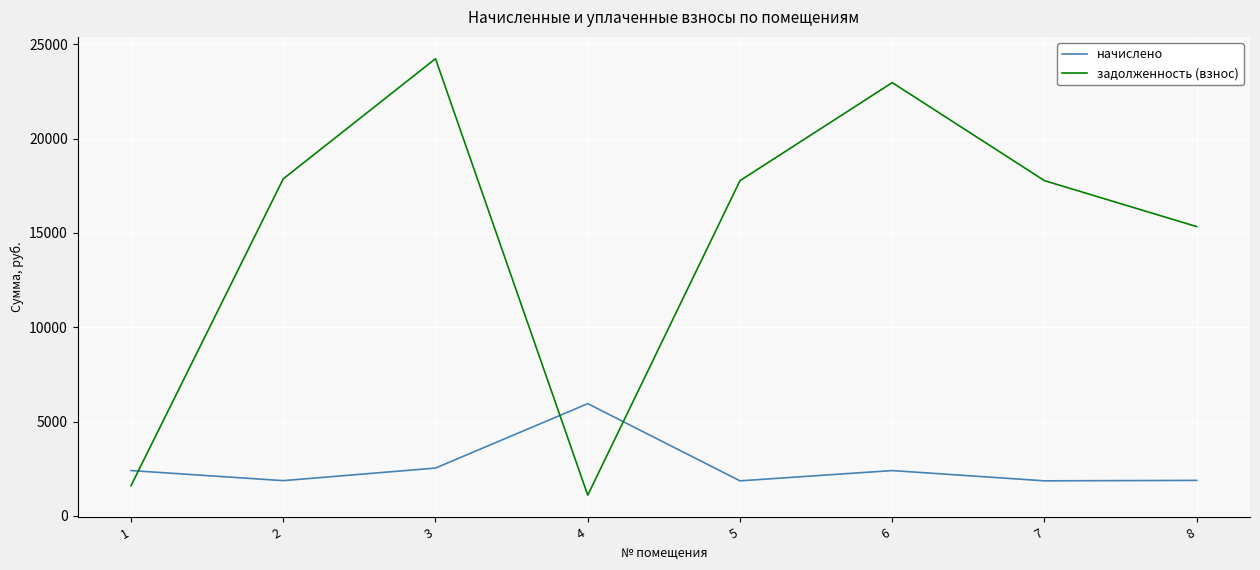

The задолженность (взнос) series shows 17768.8 at 7. True or false?

True